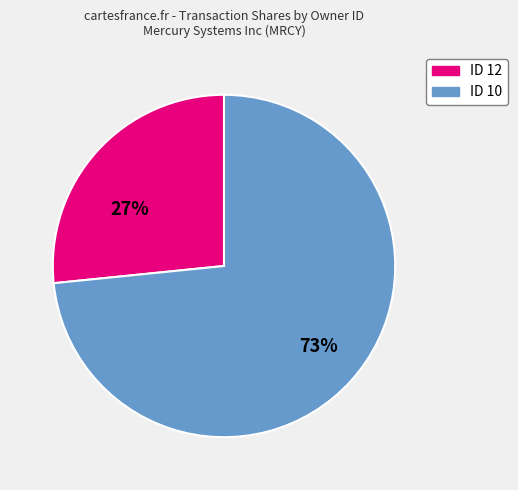

The ID 12 slice represents 27% of the pie. True or false?

True